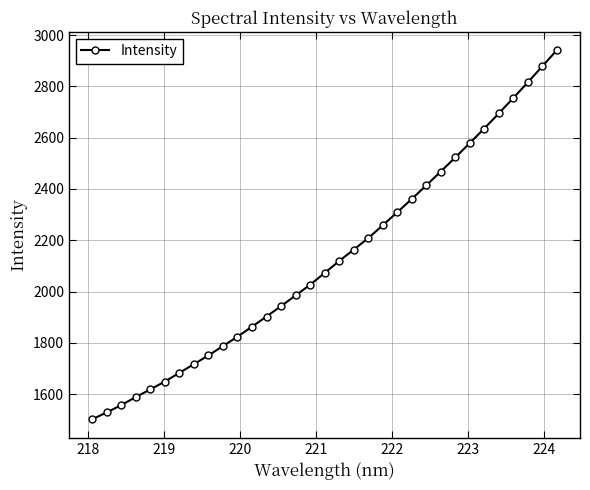

What is the difference between the maximum and minimum values?

1438.9